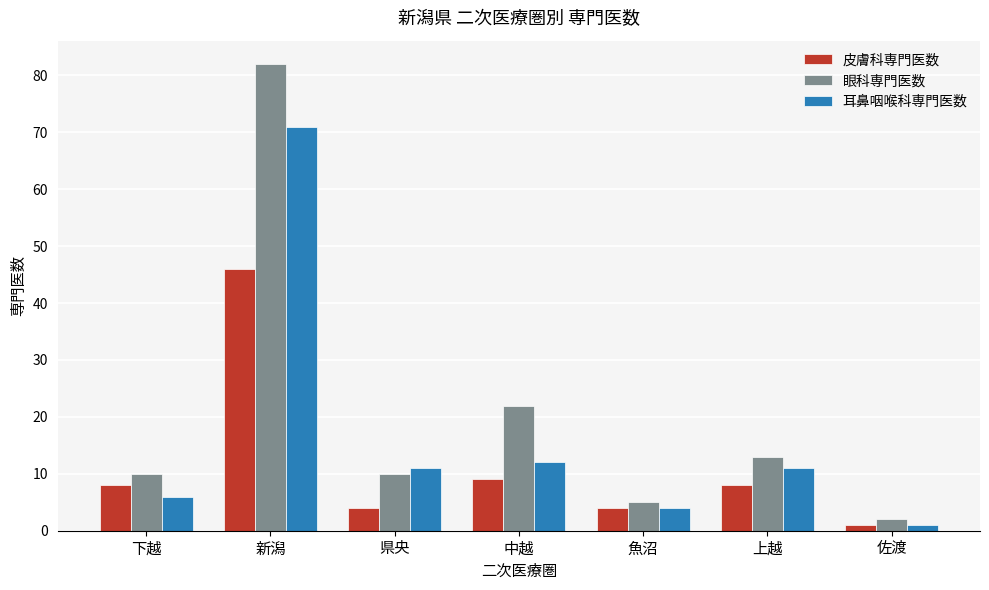

Reading left to right, extract all data points from this chart.

皮膚科専門医数: 下越=8	新潟=46	県央=4	中越=9	魚沼=4	上越=8	佐渡=1
眼科専門医数: 下越=10	新潟=82	県央=10	中越=22	魚沼=5	上越=13	佐渡=2
耳鼻咽喉科専門医数: 下越=6	新潟=71	県央=11	中越=12	魚沼=4	上越=11	佐渡=1